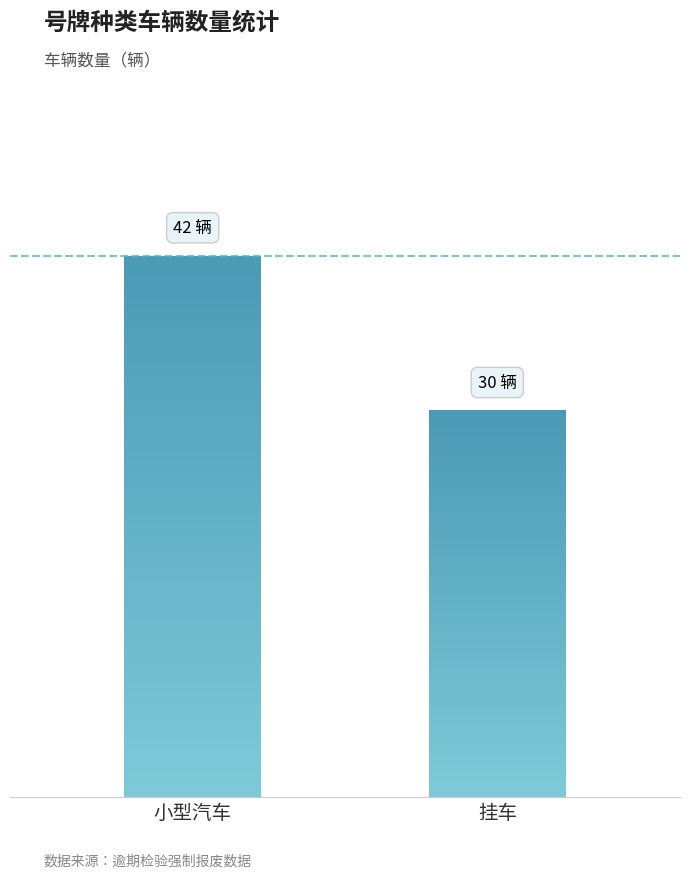

What is the label of the 1st bar from the left?

小型汽车